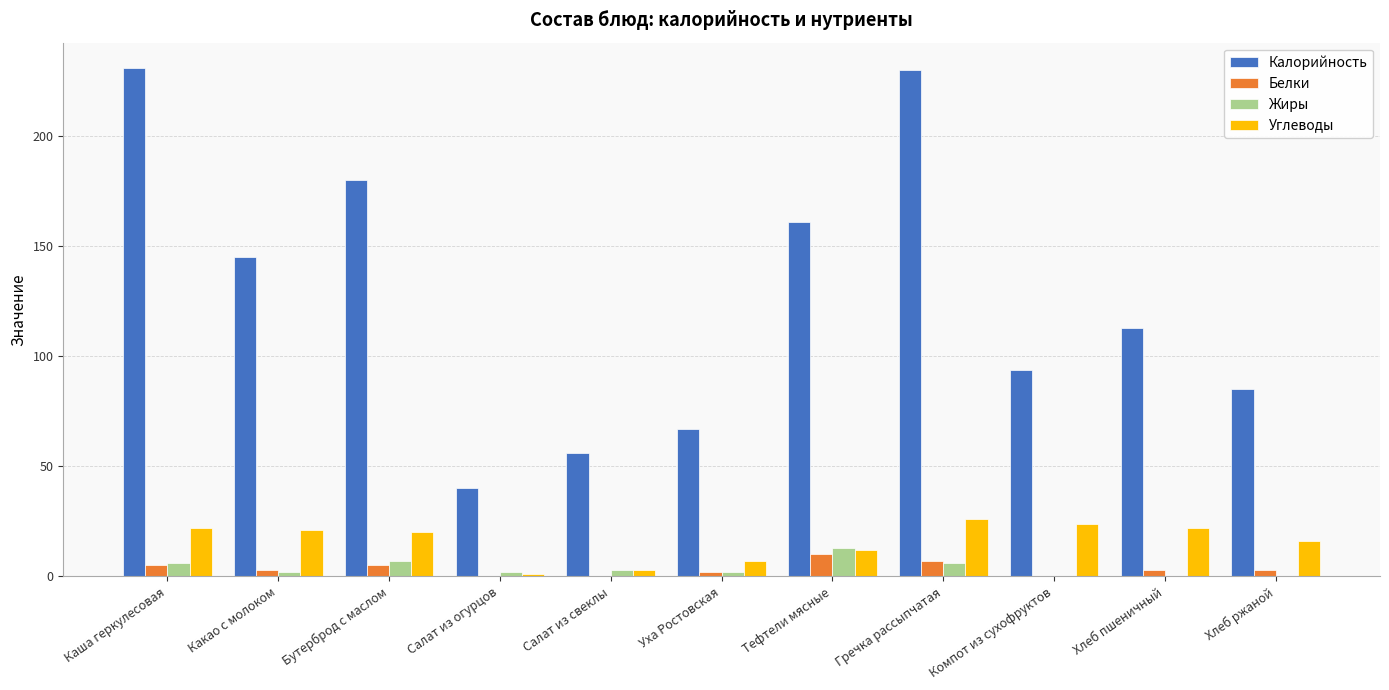

Which series changed the most between Салат из свеклы and Компот из сухофруктов?

Калорийность